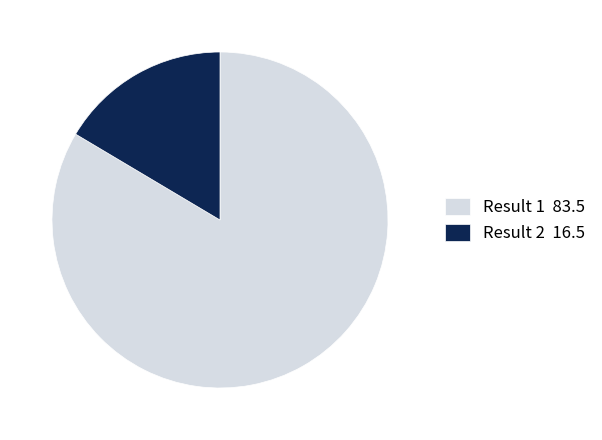

Which category has the biggest portion of the pie?

Result 1 83.5